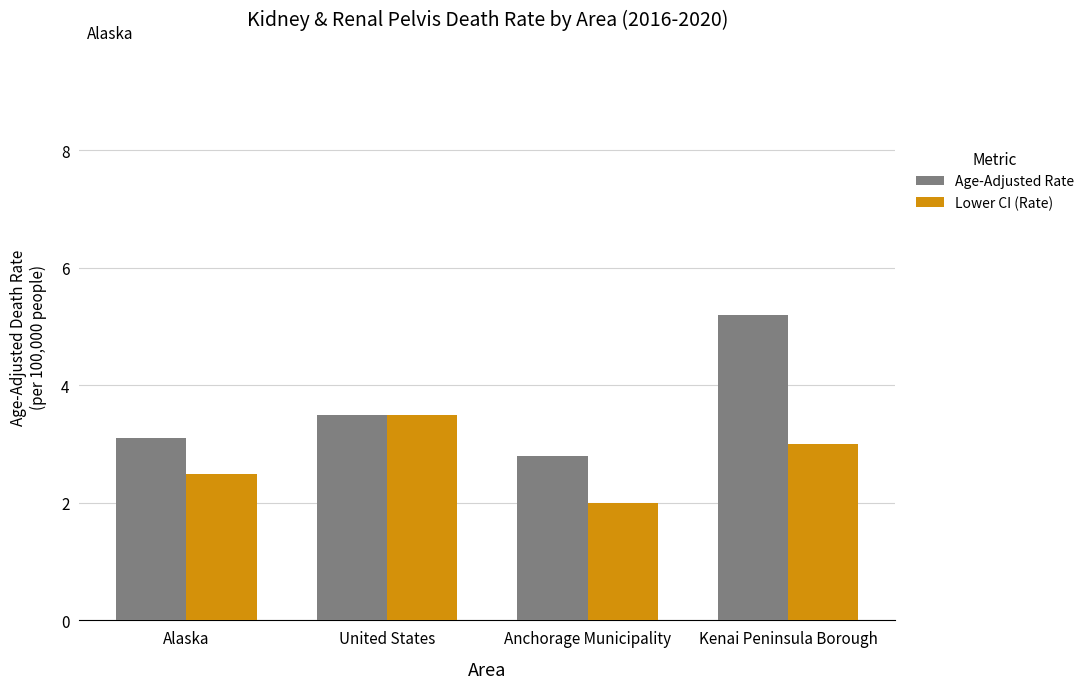

Which label corresponds to the largest value in the chart?

Kenai Peninsula Borough